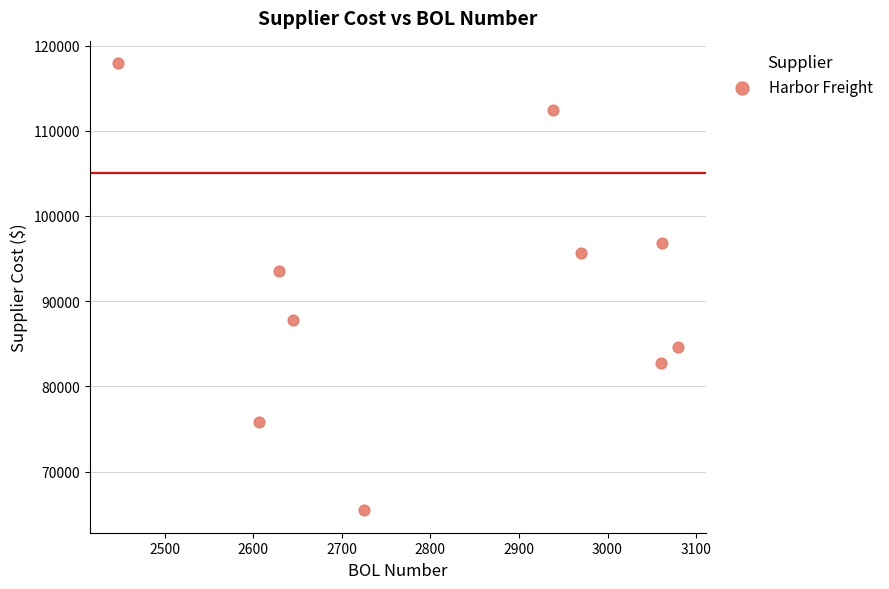

What is the range of Y values (max minus min)?

52508.0